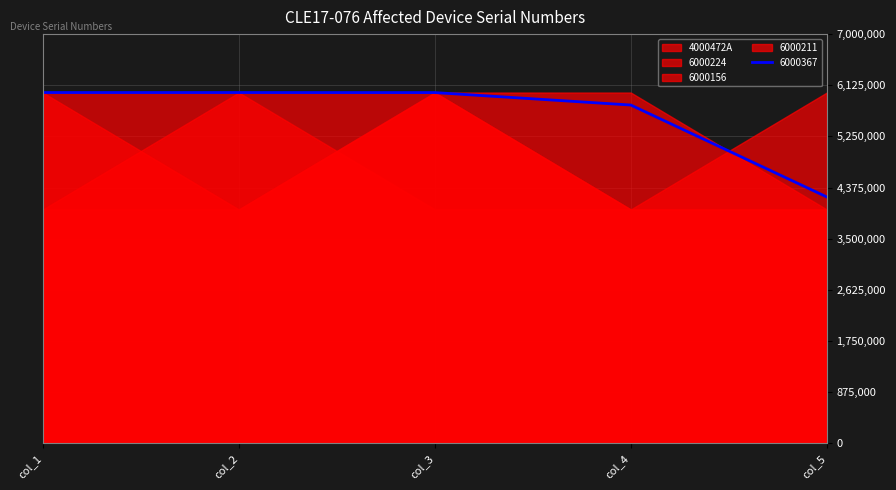

Reading left to right, list all the values displayed in this chart.

4000472A: col_1=6000389	col_2=6000233	col_3=4000581	col_4=4000469	col_5=4000648
6000224: col_1=6000121	col_2=4000510	col_3=6000145	col_4=6000342	col_5=4000335
6000156: col_1=4000436	col_2=4000353	col_3=6000300	col_4=4000418	col_5=4000491
6000211: col_1=4000571	col_2=6000212	col_3=6000303	col_4=4000197	col_5=6000333
6000367: col_1=6000407	col_2=6000320	col_3=6000240	col_4=6000129	col_5=4000555